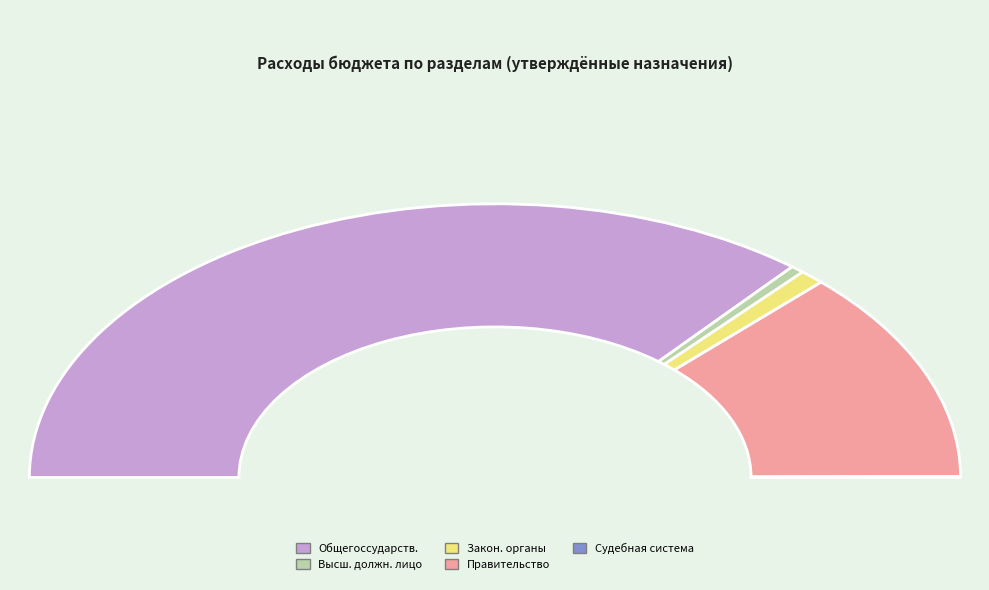

Which category has the smallest portion of the pie?

Судебная система